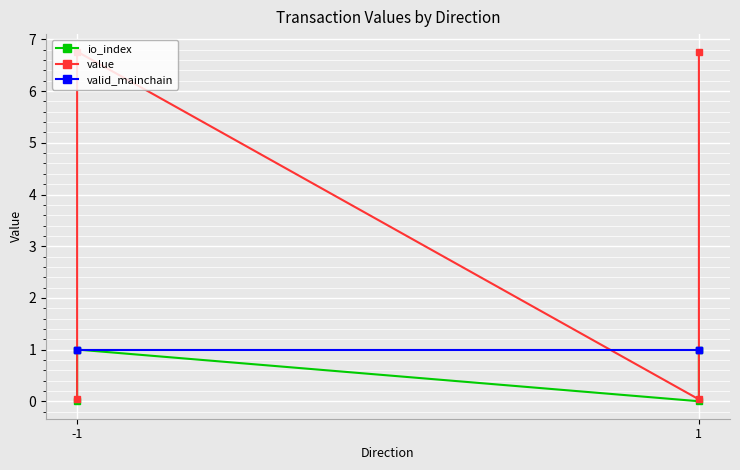

Rank the series by their maximum value, from highest to lowest.

value, io_index, valid_mainchain